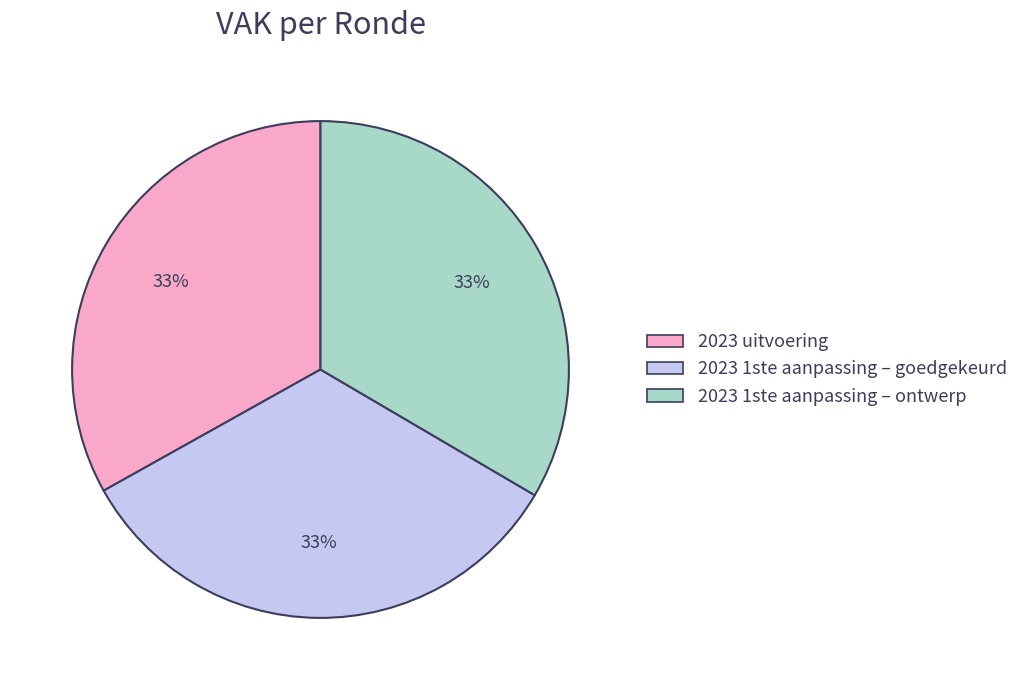

How many slices are in this pie chart?

3